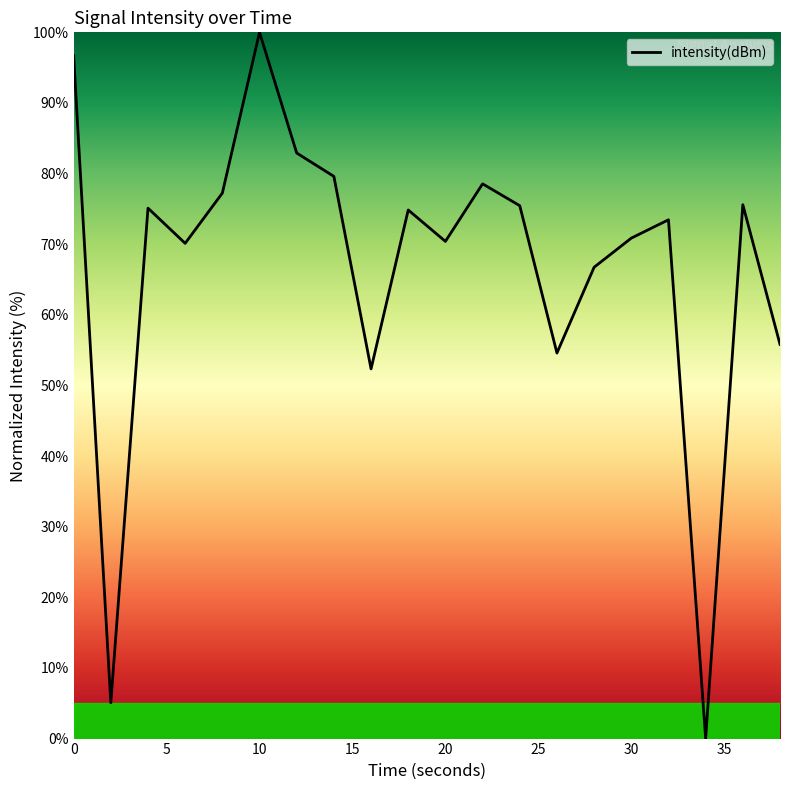

What is the greatest value displayed?

100.0